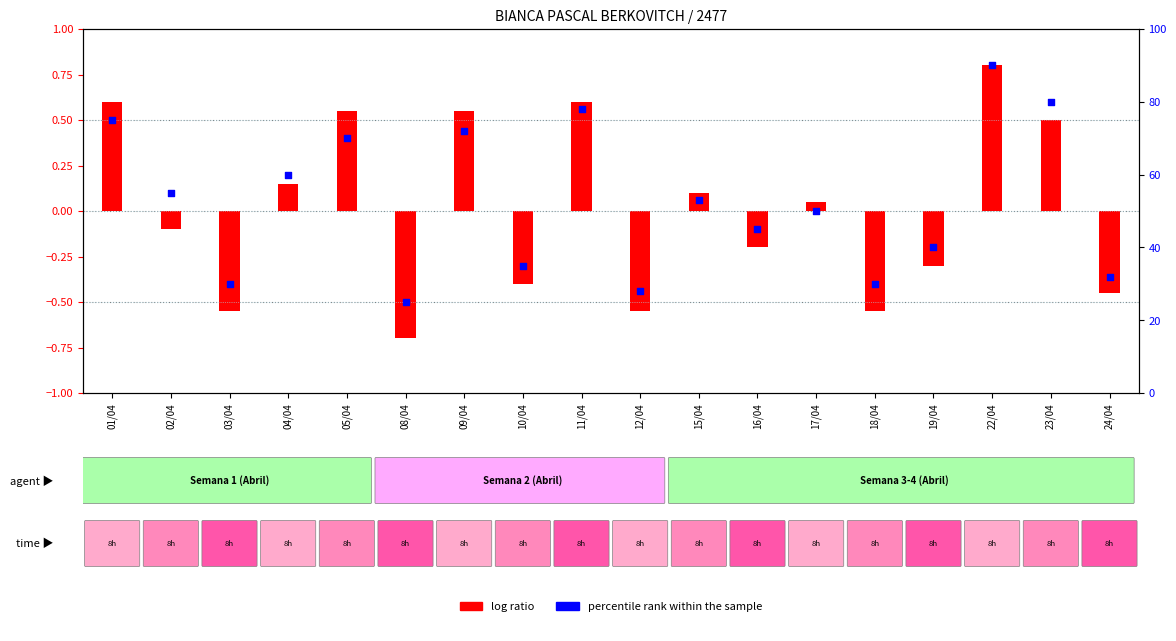

Which series has the largest Y range (max minus min)?

percentile rank within the sample